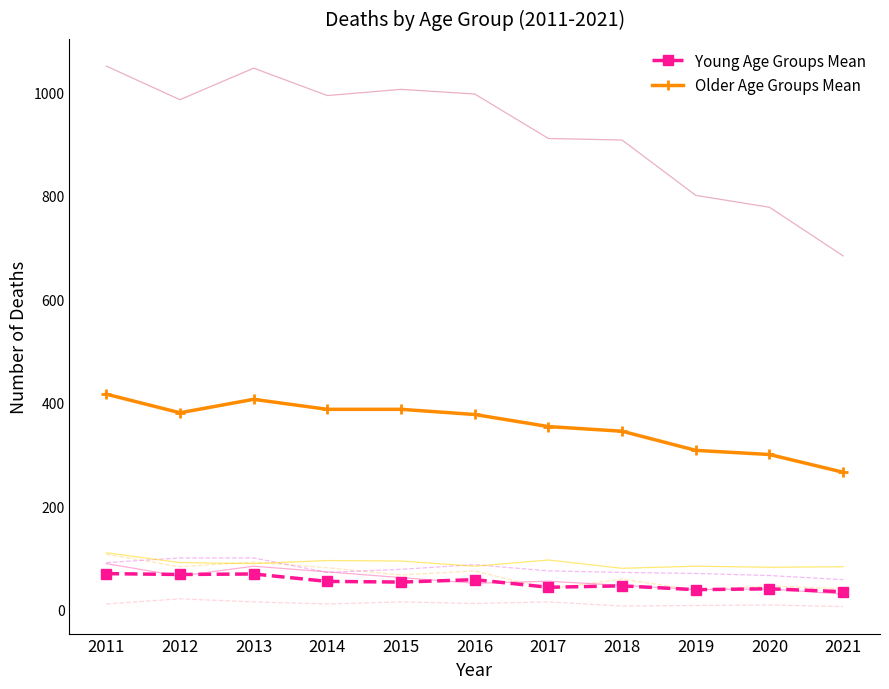

At which category does Older Age Groups Mean reach its first local peak?

2013